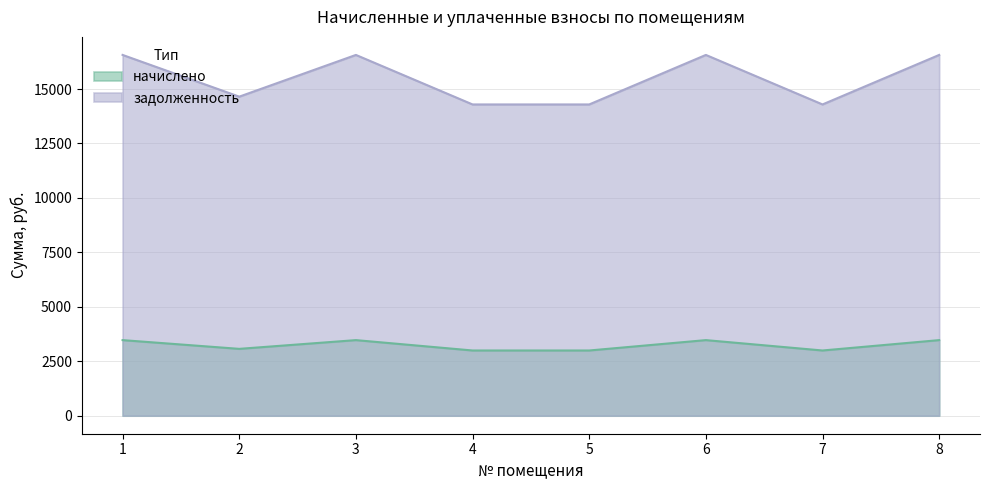

What is the difference between the maximum and second lowest values in the начислено series?

476.3